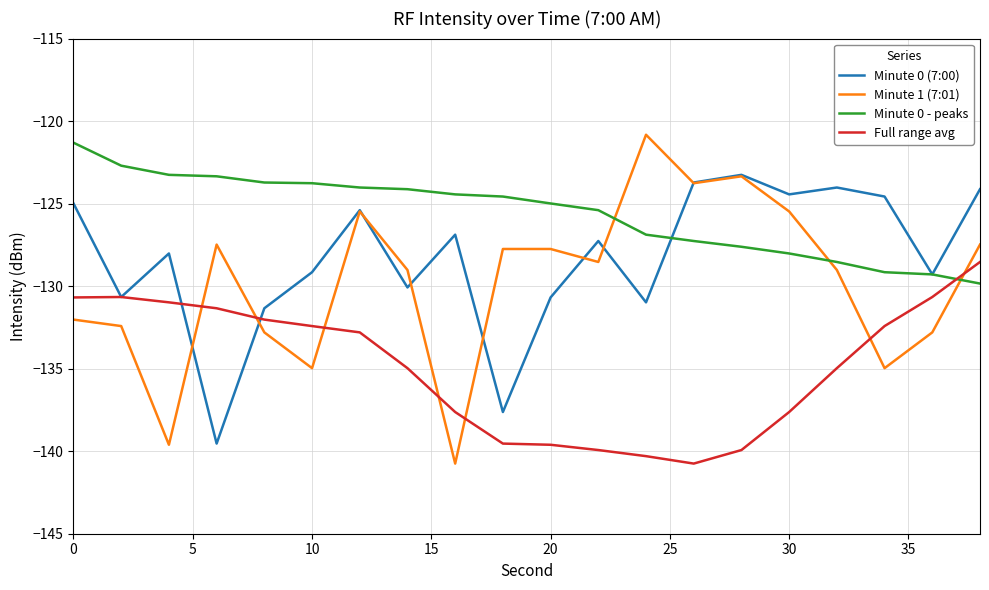

True or false: Minute 0 - peaks and Full range avg intersect in this chart.

True